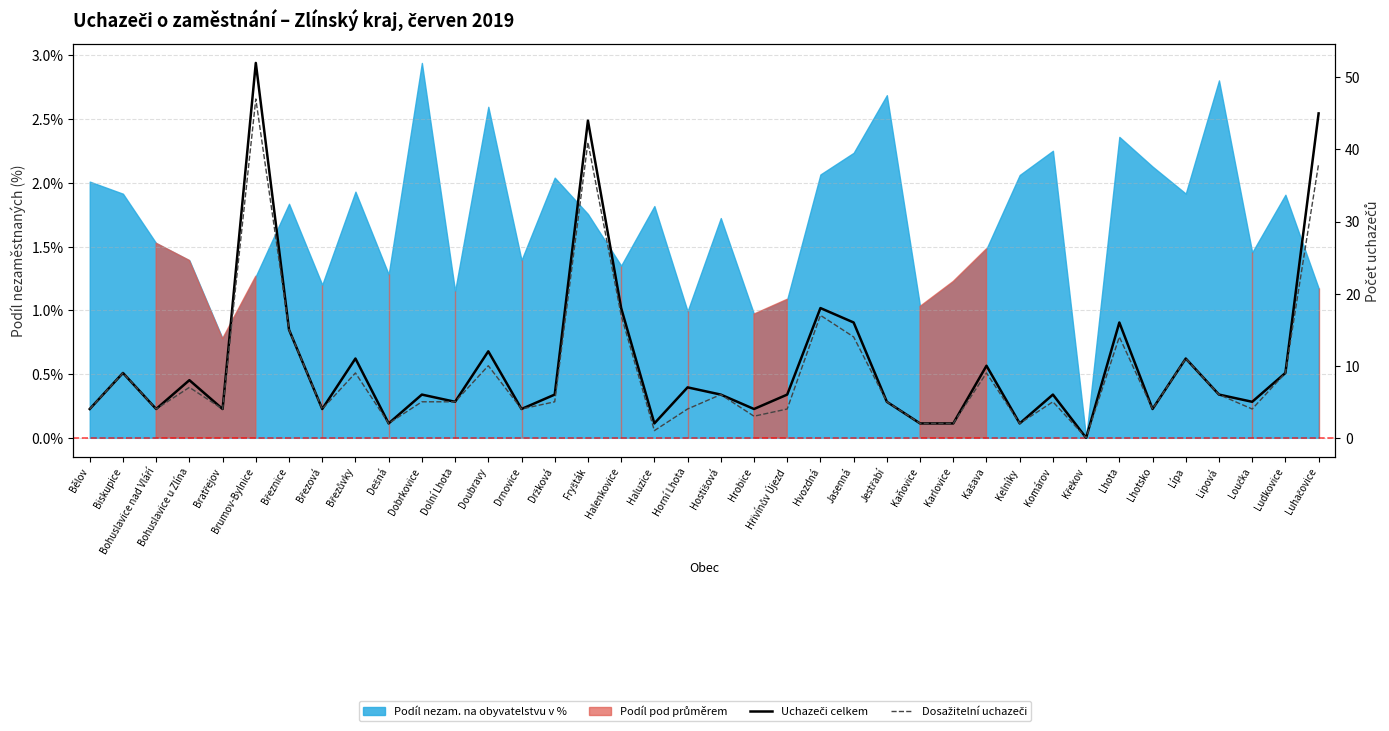

What is the average value of the Uchazeči celkem series?

10